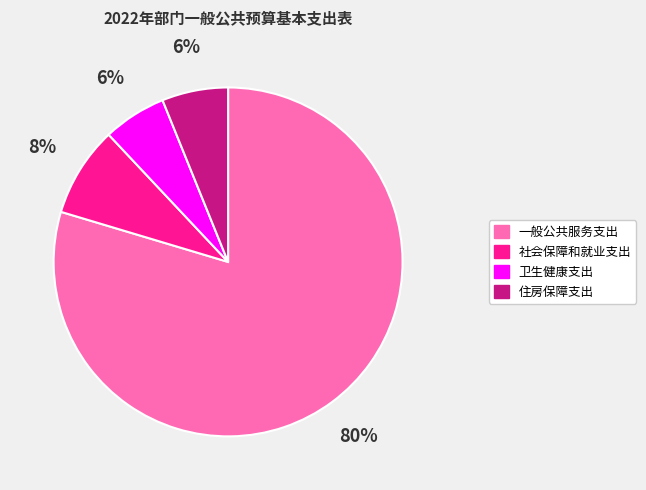

Which slice is the largest?

一般公共服务支出